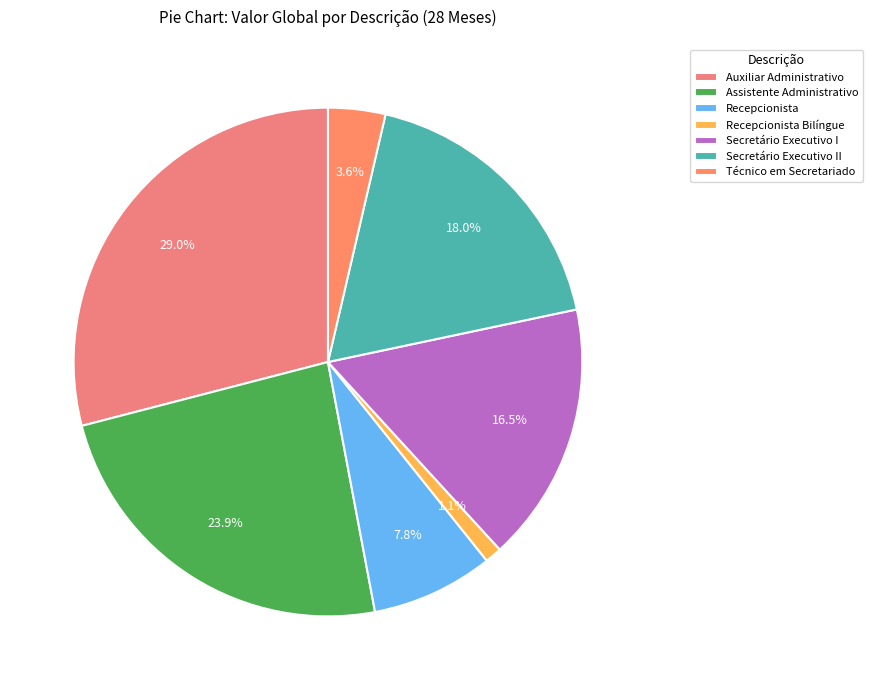

What is the largest slice in the pie chart?

Auxiliar Administrativo